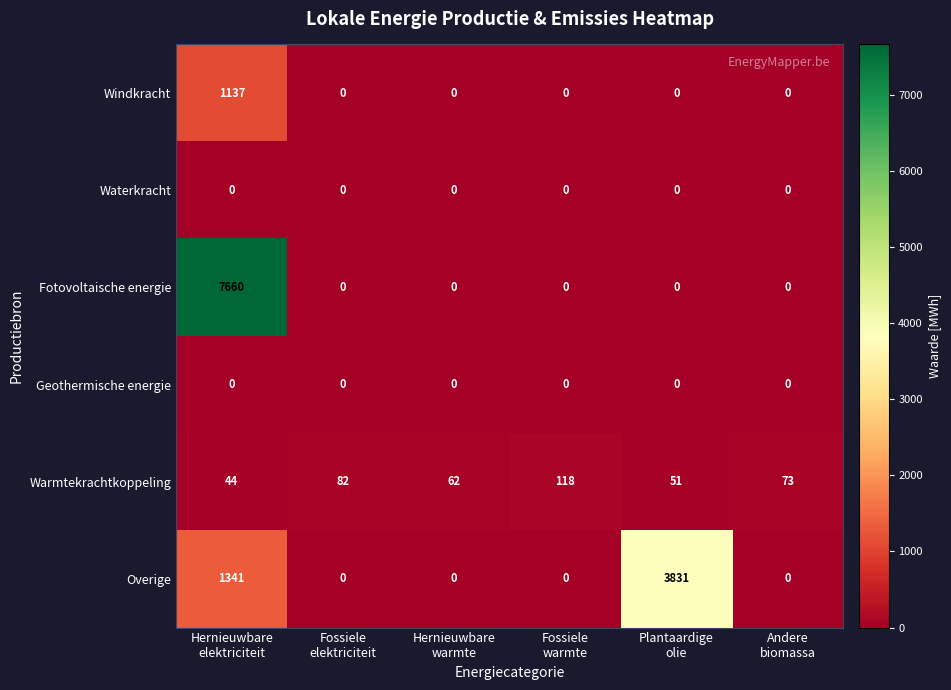

At which category is the sum across all series the highest?

Hernieuwbare
elektriciteit